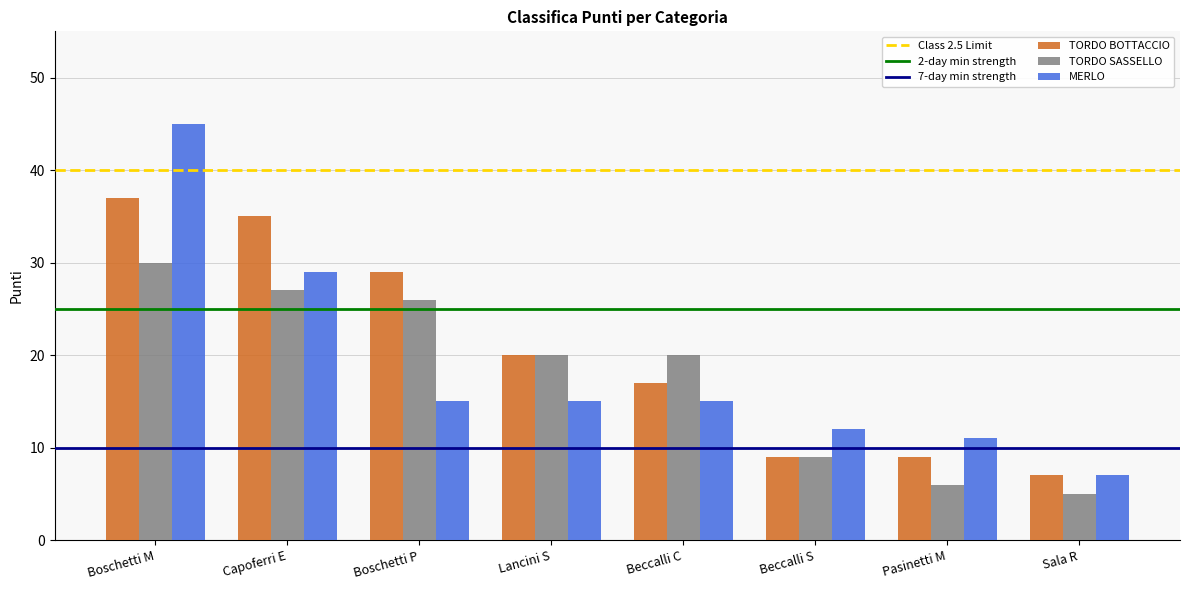

Reading left to right, transcribe all the data shown in this chart.

TORDO BOTTACCIO: Boschetti M=37	Capoferri E=35	Boschetti P=29	Lancini S=20	Beccalli C=17	Beccalli S=9	Pasinetti M=9	Sala R=7
TORDO SASSELLO: Boschetti M=30	Capoferri E=27	Boschetti P=26	Lancini S=20	Beccalli C=20	Beccalli S=9	Pasinetti M=6	Sala R=5
MERLO: Boschetti M=45	Capoferri E=29	Boschetti P=15	Lancini S=15	Beccalli C=15	Beccalli S=12	Pasinetti M=11	Sala R=7